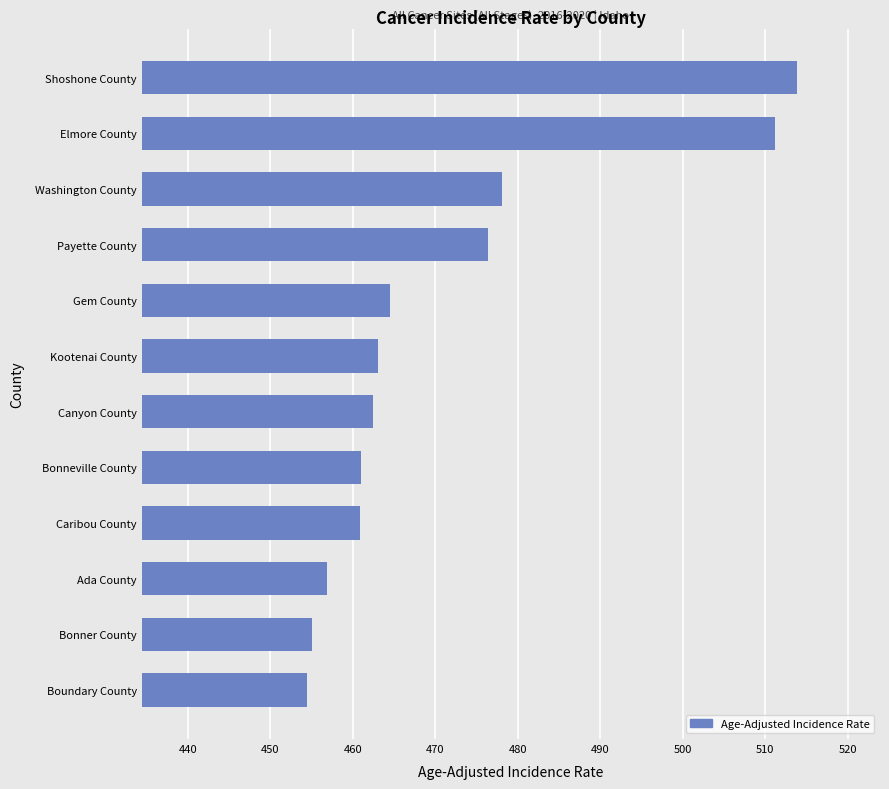

True or false: the data shows 460.9 at Caribou County.

True